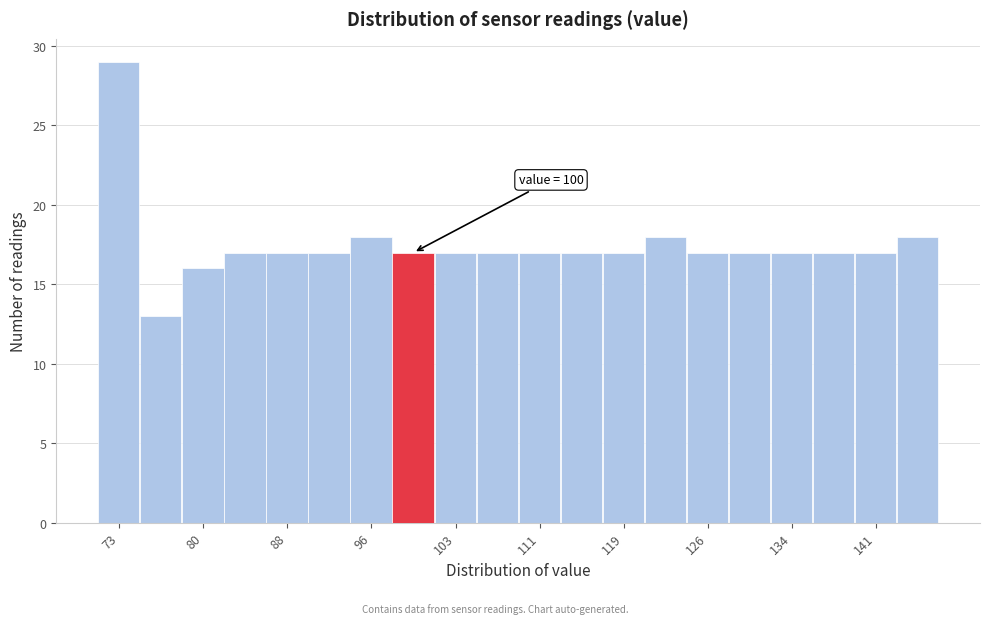

Around what value on the x-axis is the tallest bar? Give the approximate position of its centre, as read against the axis.

73